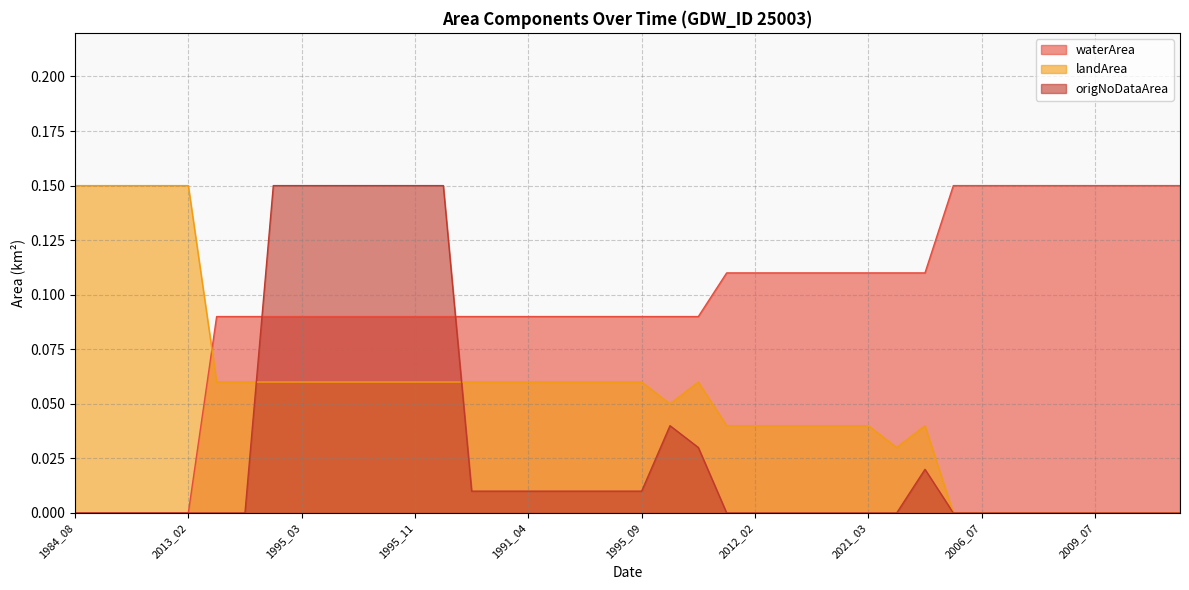

How many intersections are there between landArea and waterArea?

1